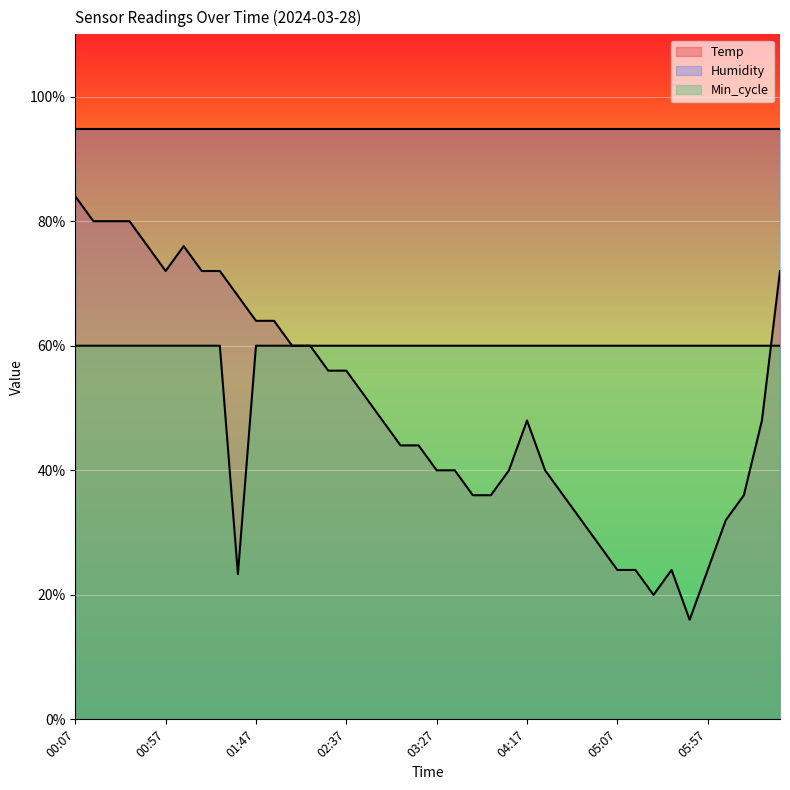

How many interior local valleys does the Min_cycle series have?

1